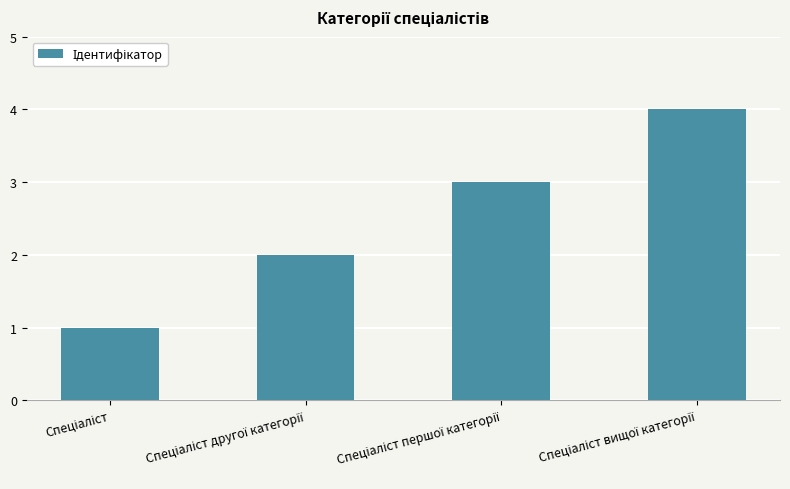

What is the smallest value displayed?

1